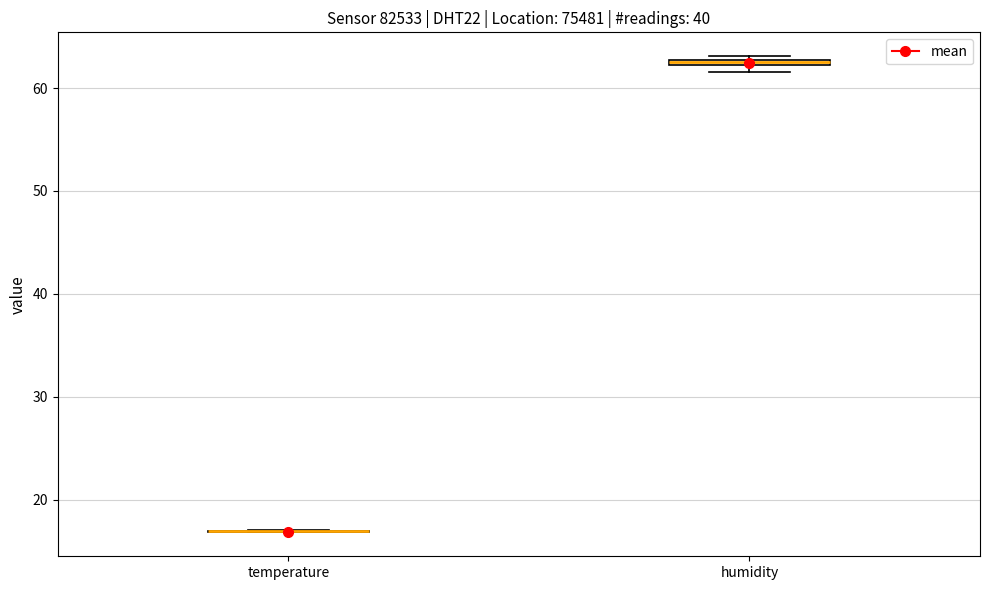

Where is the lower edge of the box for humidity on the y-axis? The values are not printed on the chart, so give them approximately, as read against the axis.

62